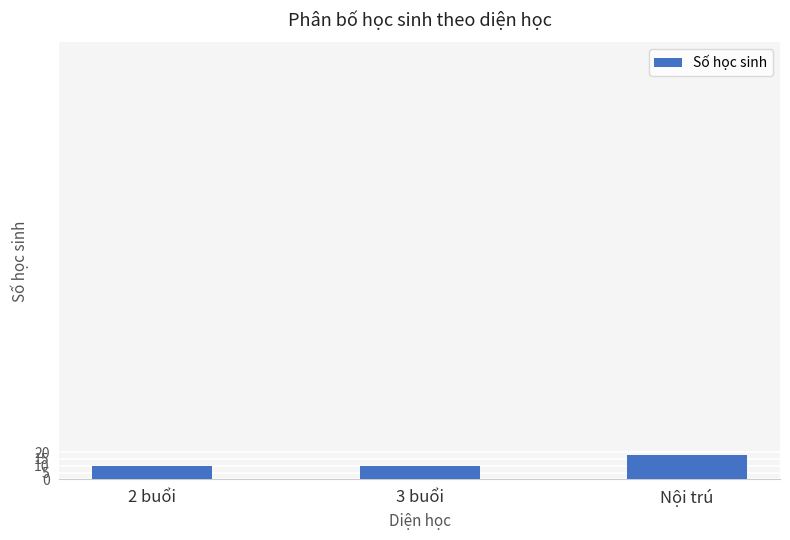

What is the change in value from 3 buổi to Nội trú?

+8